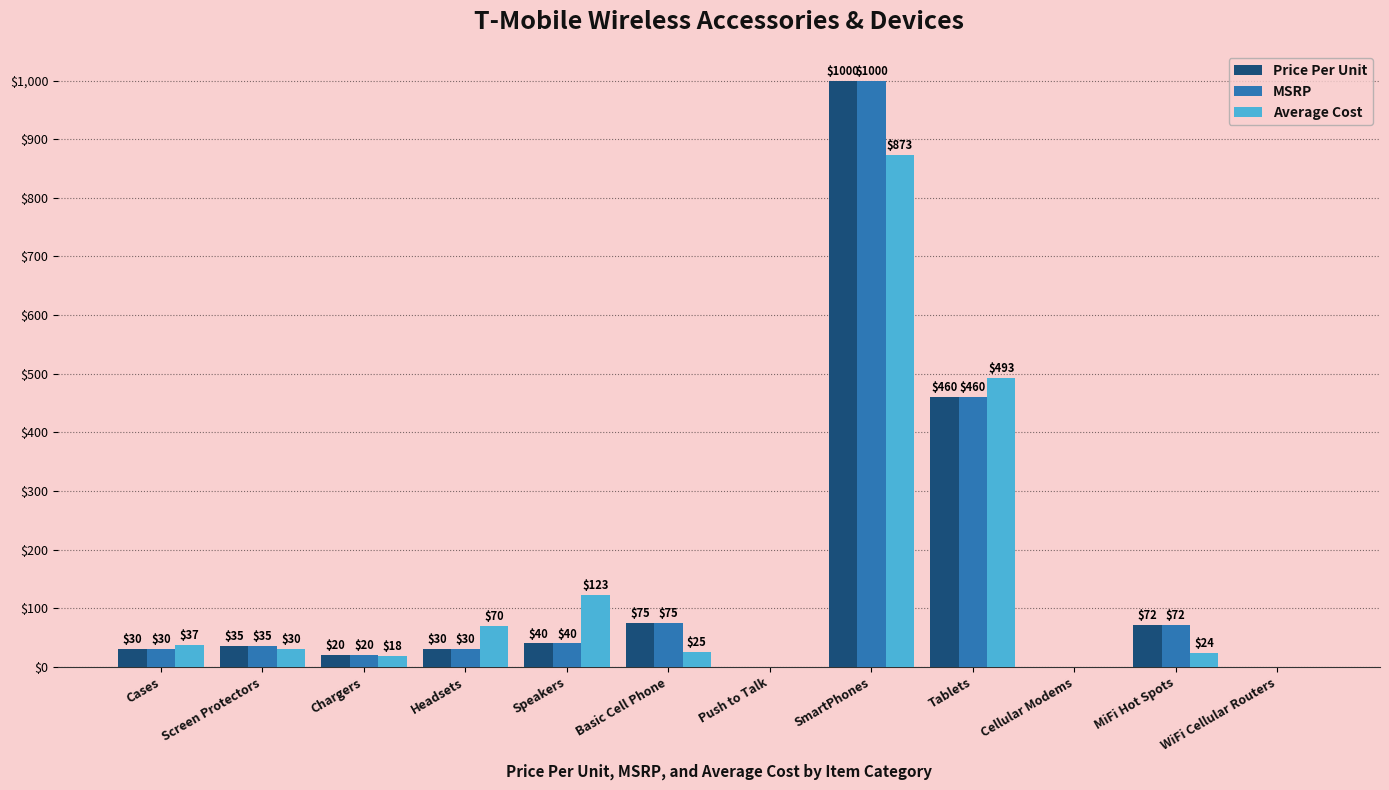

What is the sum of the MSRP values at WiFi Cellular Routers and MiFi Hot Spots?

72.0